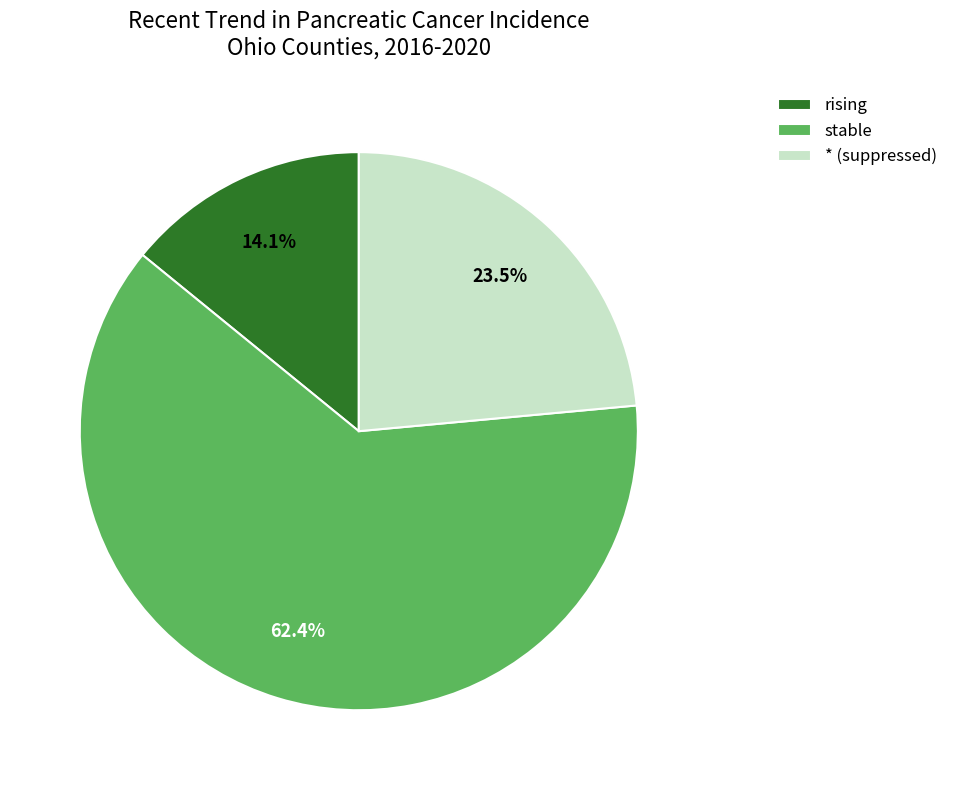

To the nearest percent, what portion does stable represent?

62%